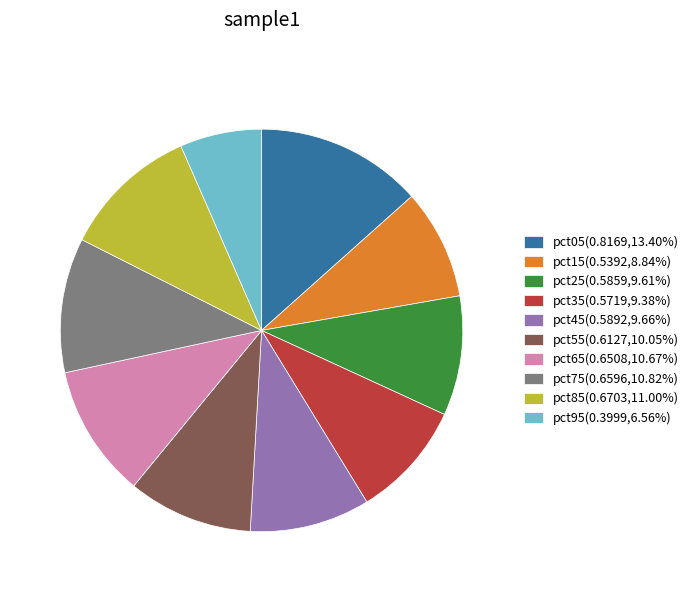

Is the sum of pct25(0.5859,9.61%) and pct65(0.6508,10.67%) greater than half?

No